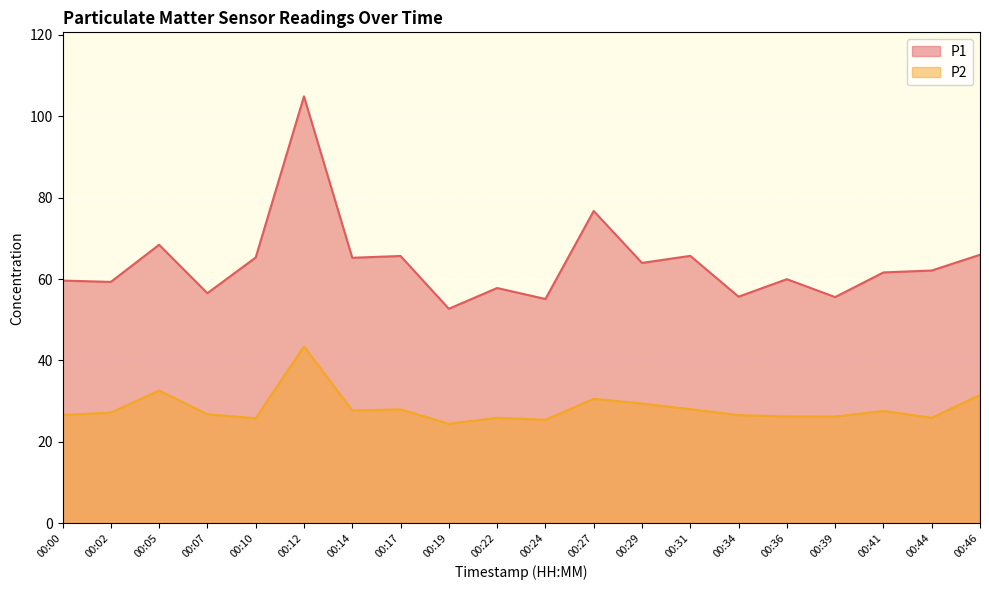

Is it true that P2 equals 8.4 at 00:19?

False